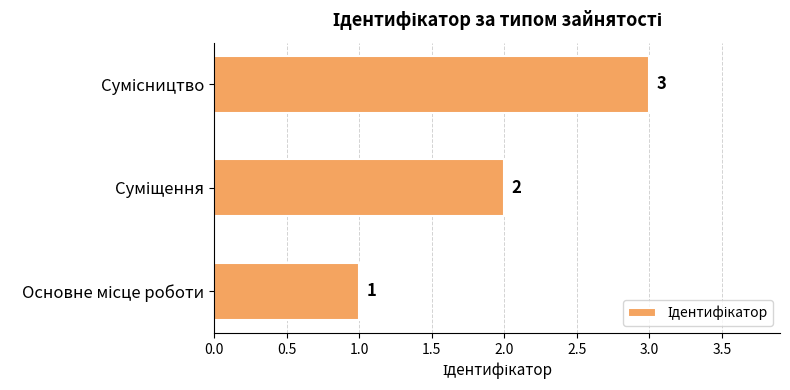

Count the values in the range 1 to 3.

3